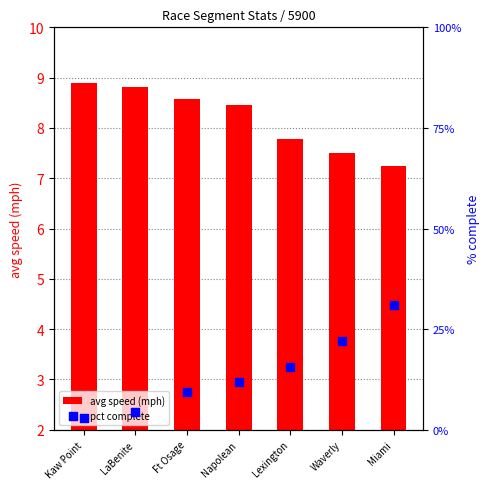

Which series contains the highest Y value?

pct complete